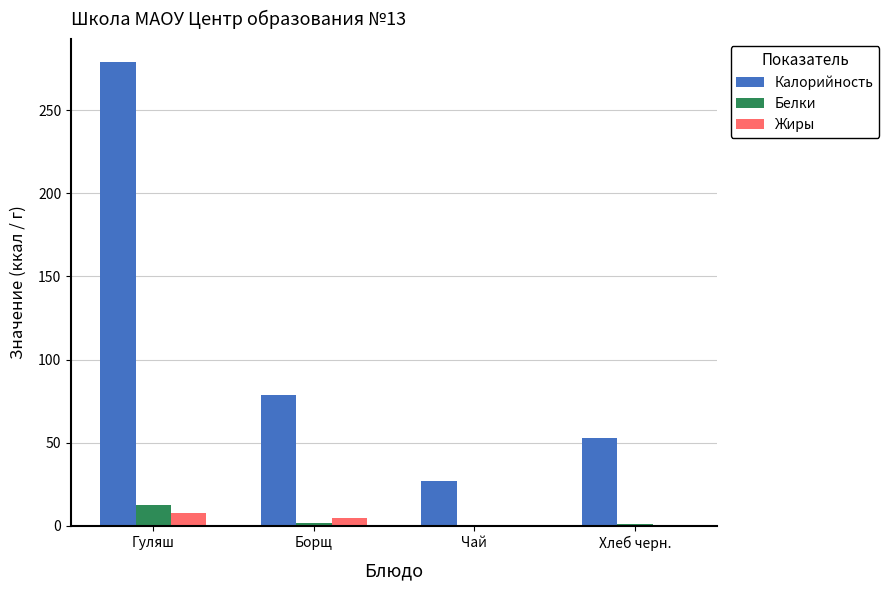

Between Чай and Хлеб черн., which series saw the biggest shift?

Калорийность